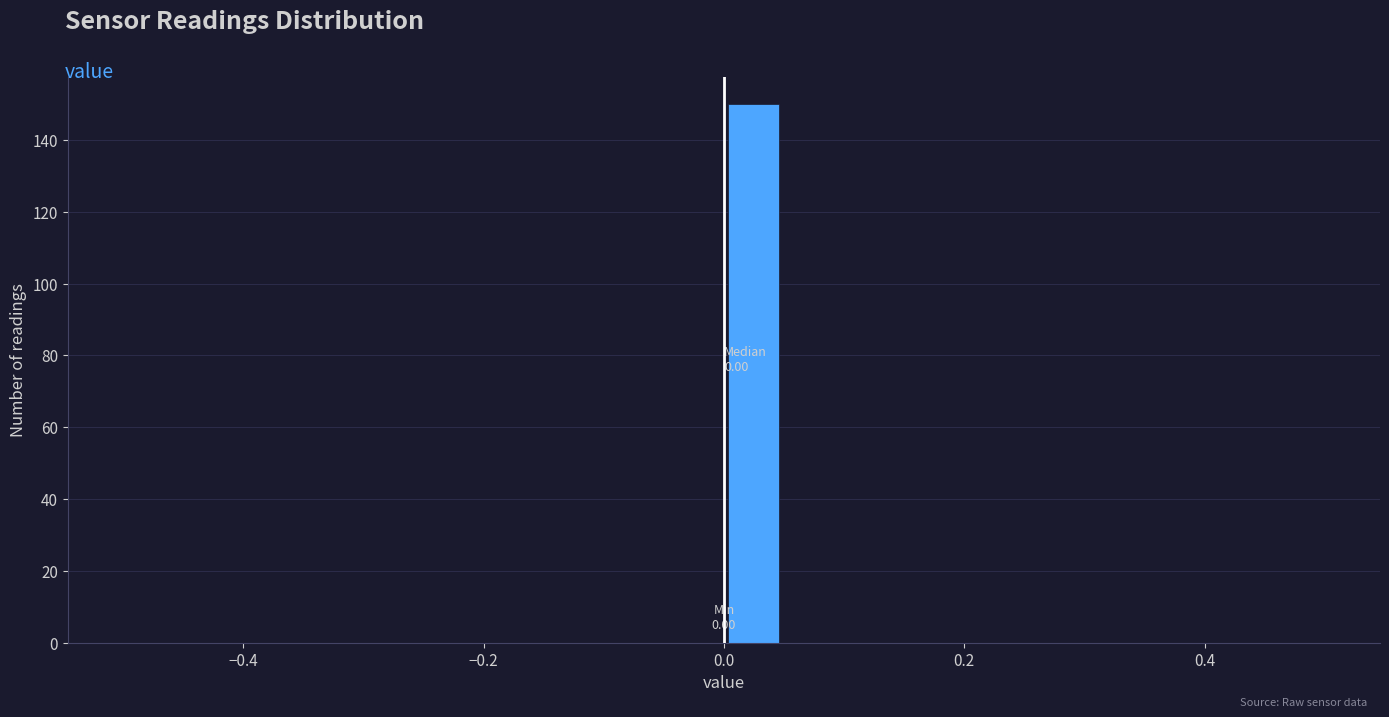

Around what value on the x-axis is the tallest bar? Give the approximate position of its centre, as read against the axis.

0.02